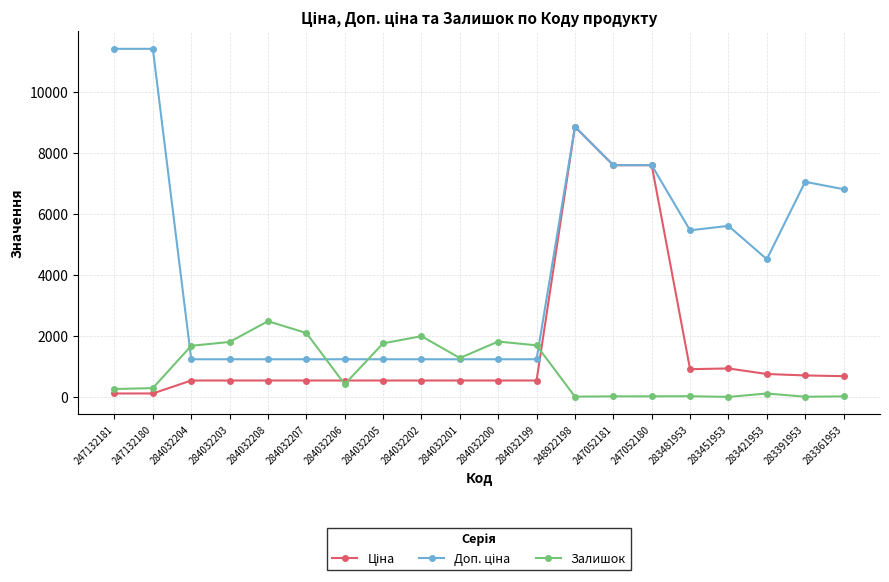

At which category is the sum across all series the highest?

248922198